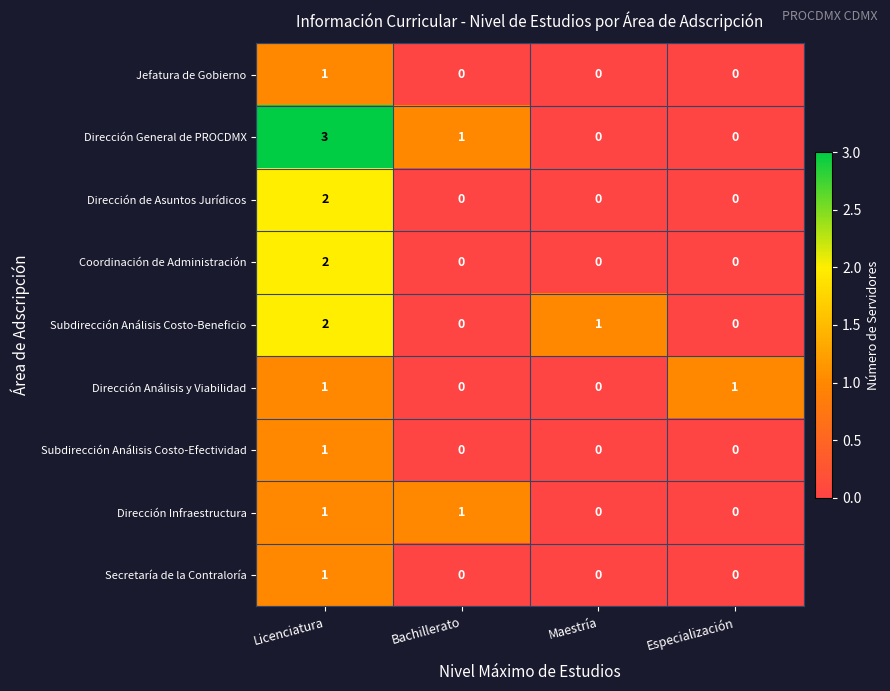

At how many categories does at least one series exceed 1?

1